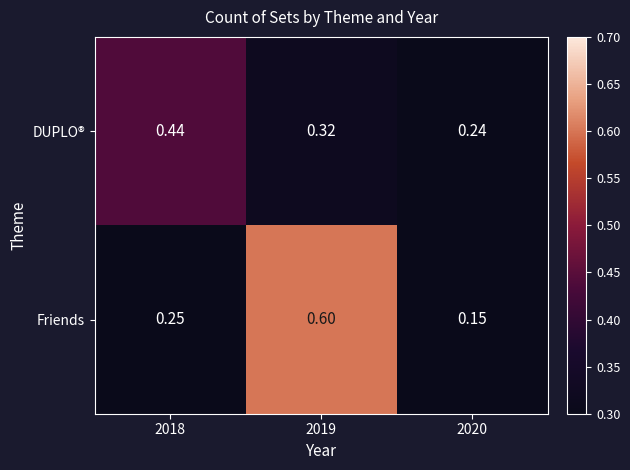

Which series has the widest spread of values?

Friends